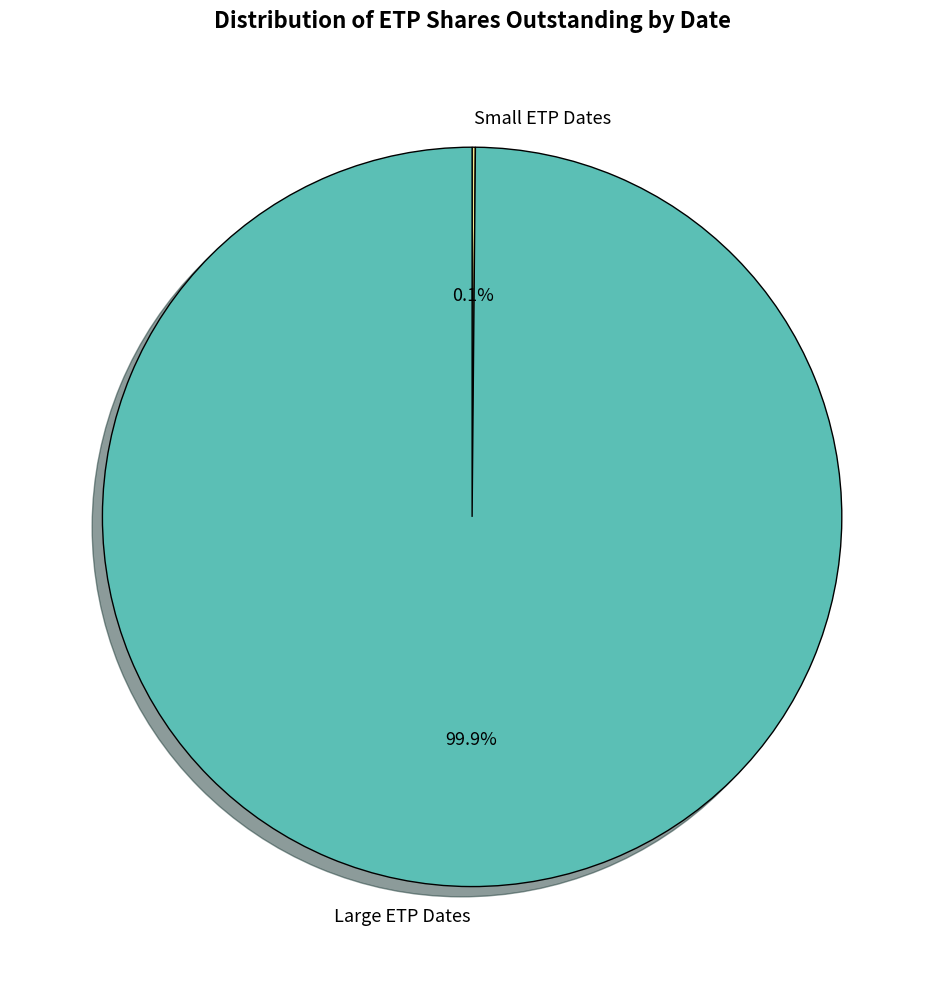

What is the majority slice?

Large ETP Dates